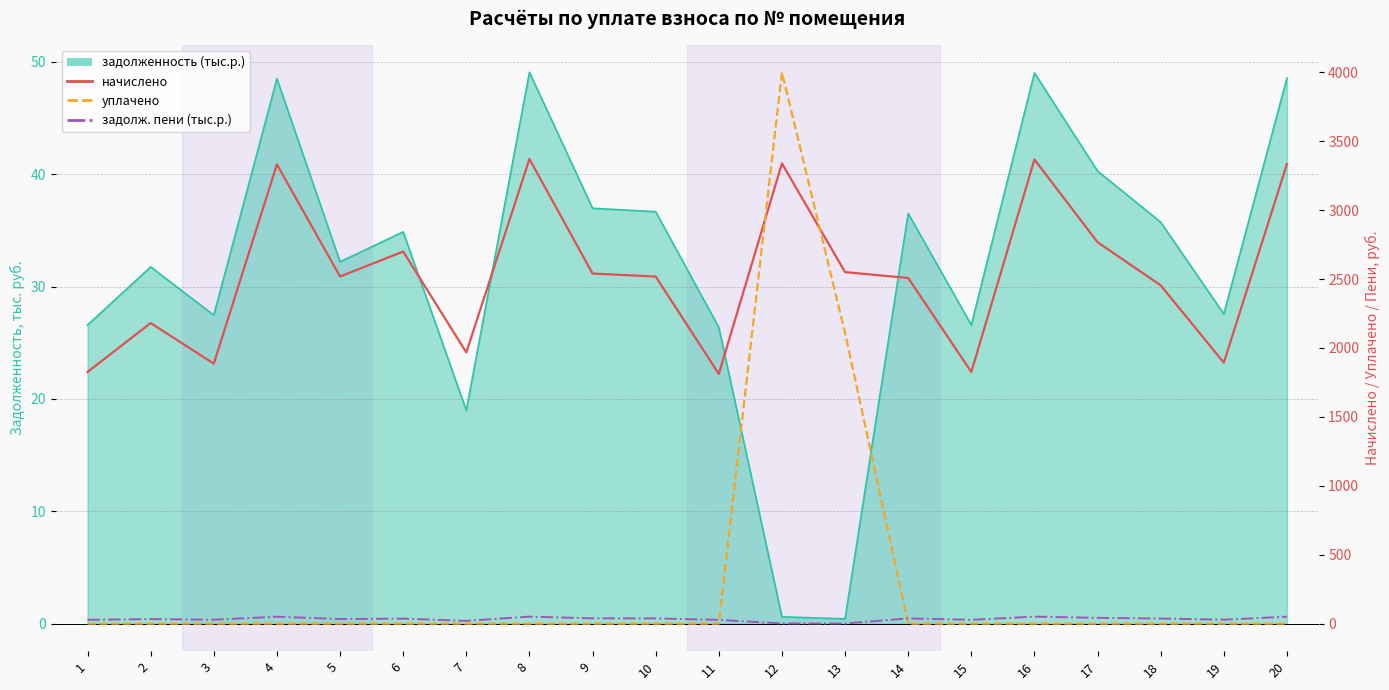

How many data points does each series have?

20